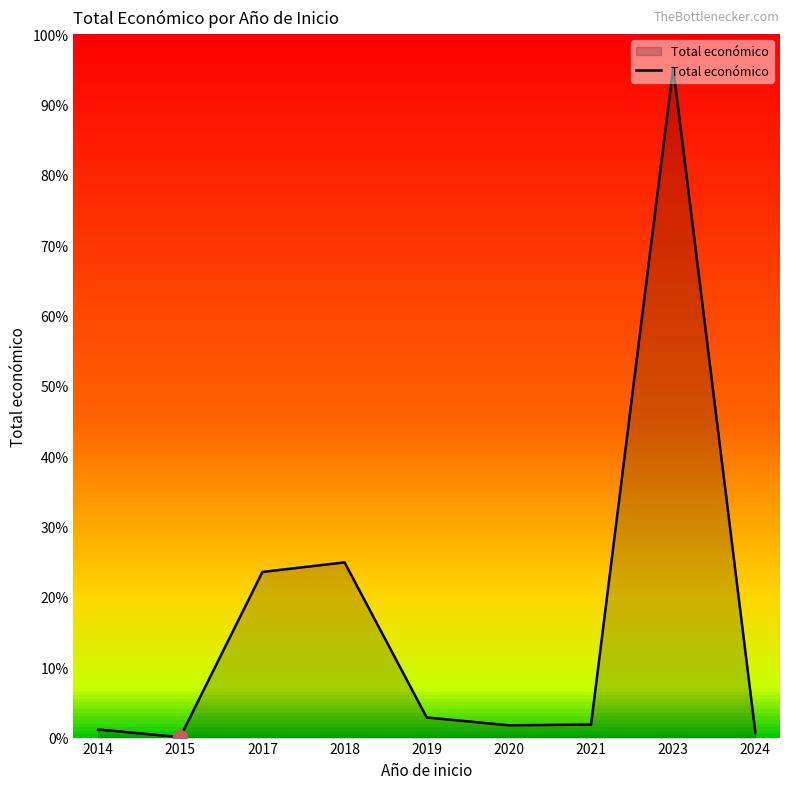

Does the chart have visible grid lines?

Yes